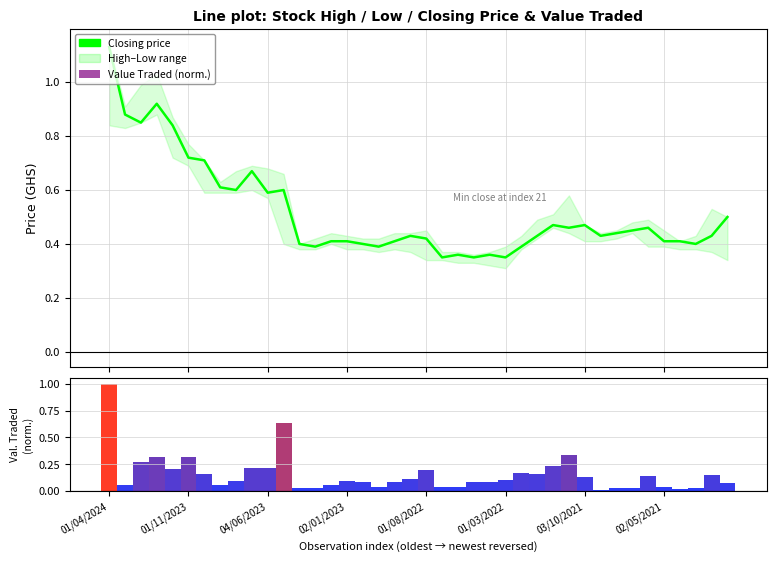

The Value Traded (normalised) series shows 0.0 at 24. True or false?

False